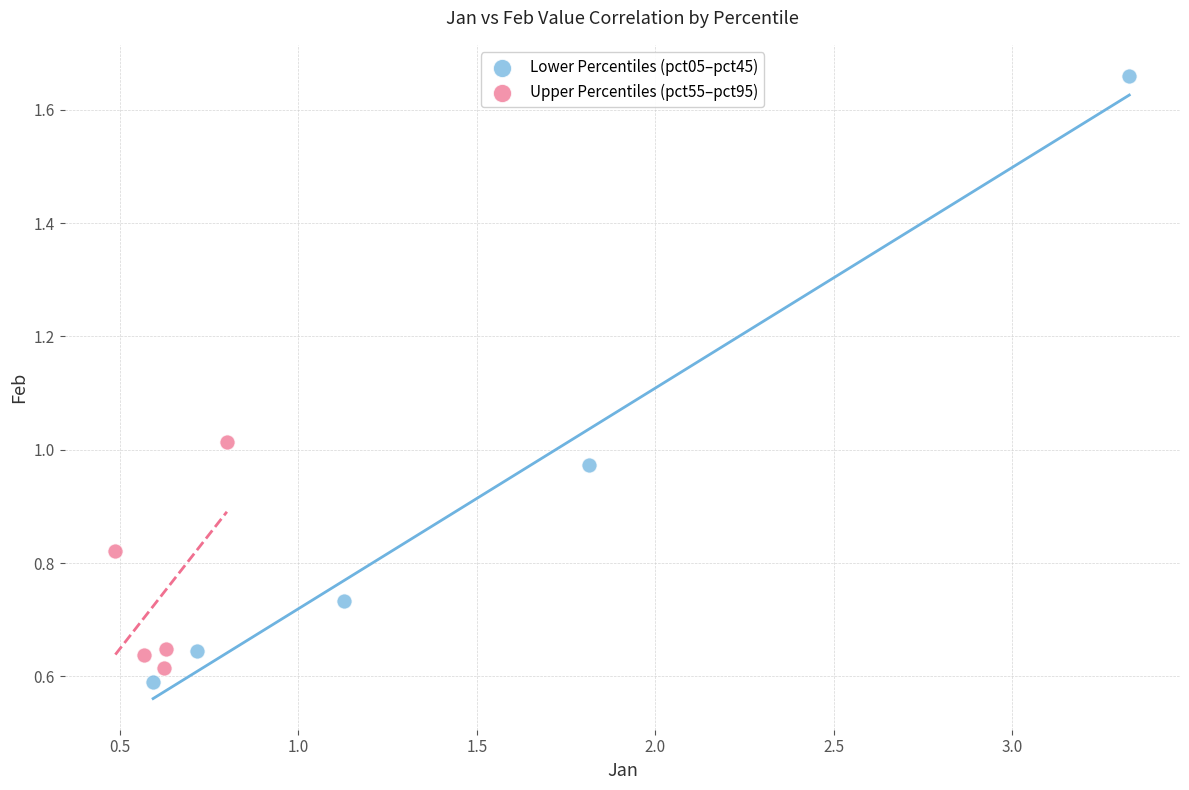

Which series reaches the maximum Y coordinate?

Lower Percentiles (pct05–pct45)